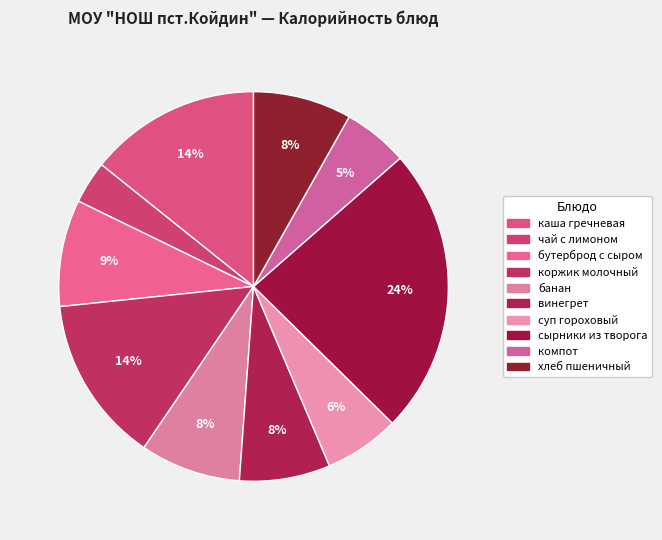

Is it true that хлеб пшеничный is 8% of the pie?

True